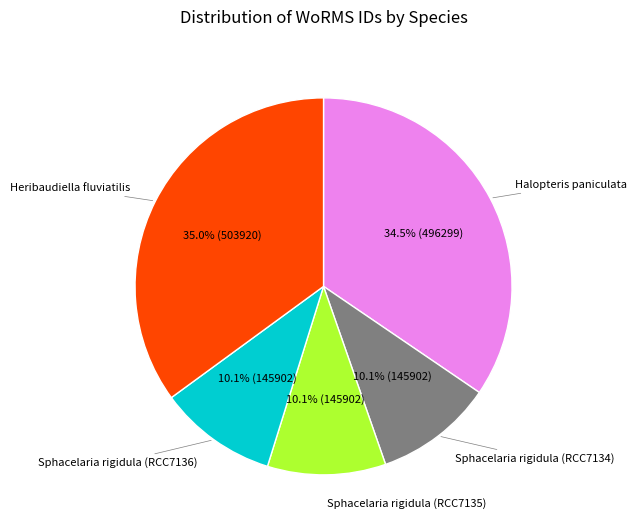

Is there a majority slice in this chart?

No